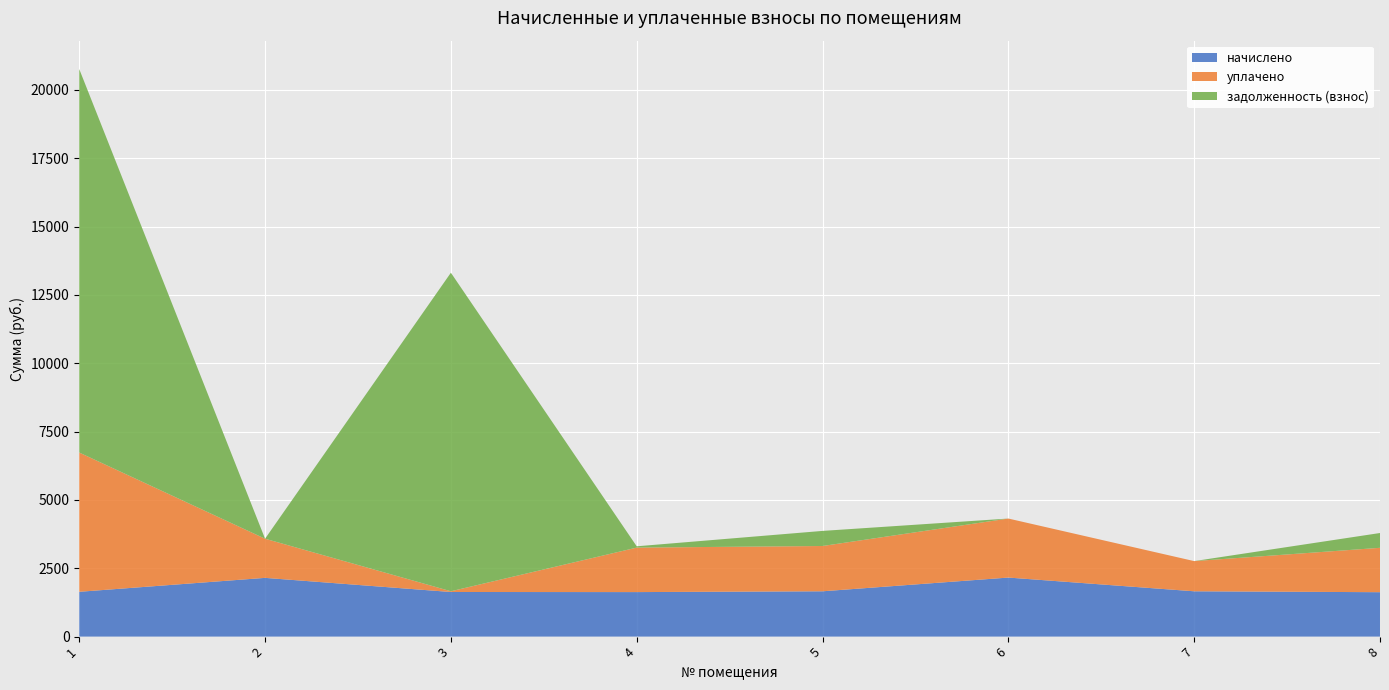

Reading left to right, what are all the values shown in this chart?

начислено: 1638.7	2148.3	1631.4	1627.7	1657.0	2159.3	1657.0	1624.0
уплачено: 5094.9	1432.2	26.9	1627.7	1657.0	2159.3	1104.7	1624.0
задолженность (взнос): 14031.0	0.0	11654.1	48.0	552.3	0.0	0.0	541.4